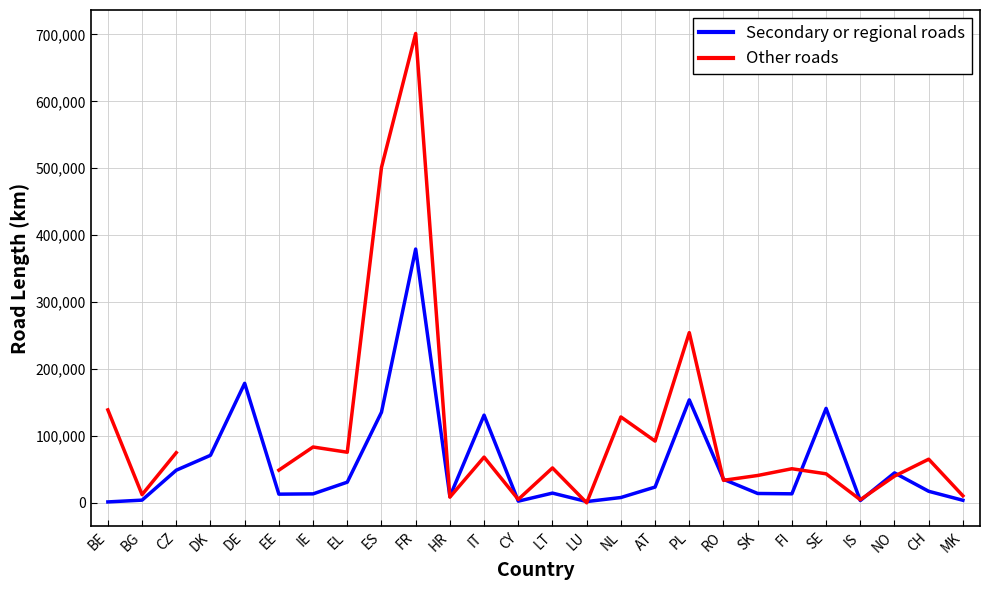

List the series in order of their peak value, highest first.

Other roads, Secondary or regional roads